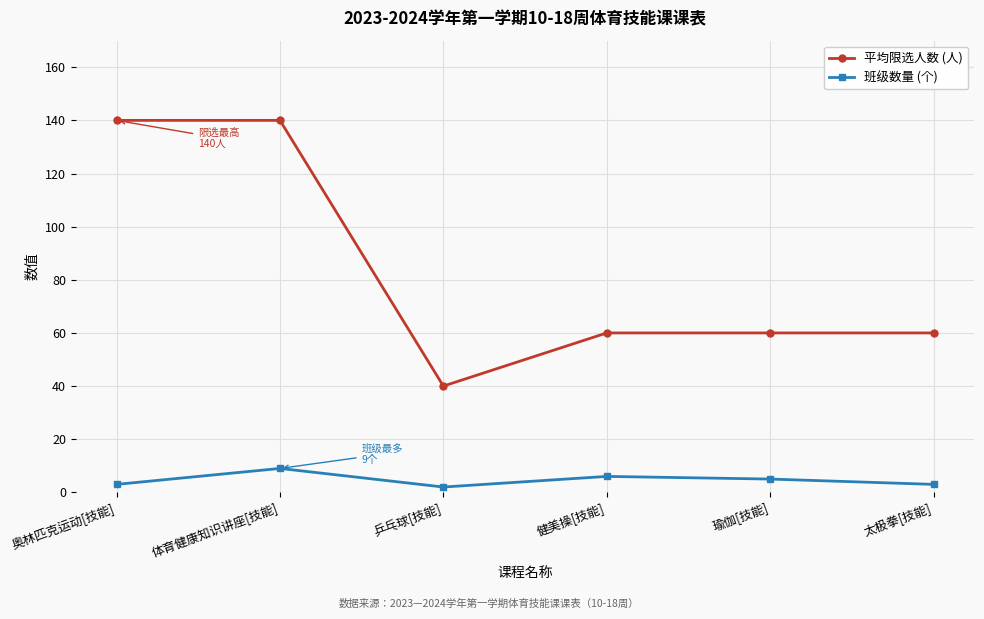

Reading right to left, extract all data points from this chart.

平均限选人数 (人): 太极拳[技能]=60	瑜伽[技能]=60	健美操[技能]=60	乒乓球[技能]=40	体育健康知识讲座[技能]=140	奥林匹克运动[技能]=140
班级数量 (个): 太极拳[技能]=3	瑜伽[技能]=5	健美操[技能]=6	乒乓球[技能]=2	体育健康知识讲座[技能]=9	奥林匹克运动[技能]=3